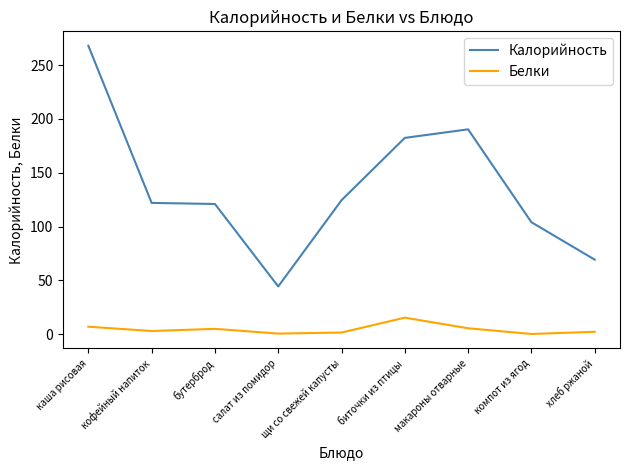

At how many categories does at least one series exceed 93?

7